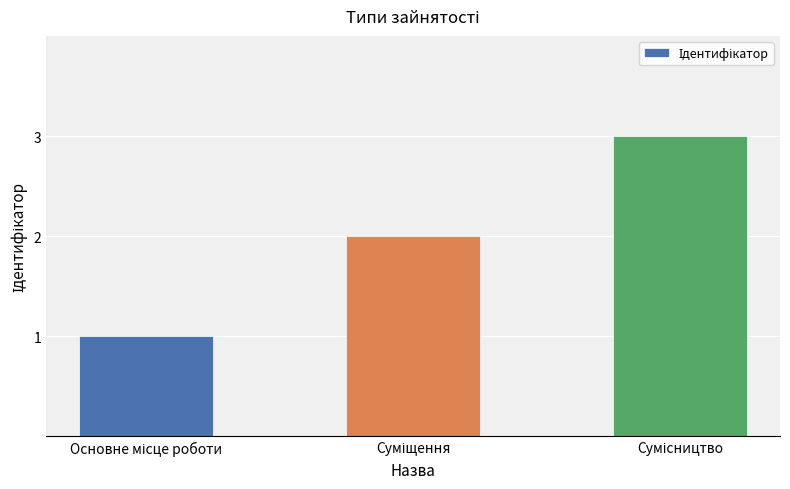

Are the bars grouped side by side (vs. stacked)?

No